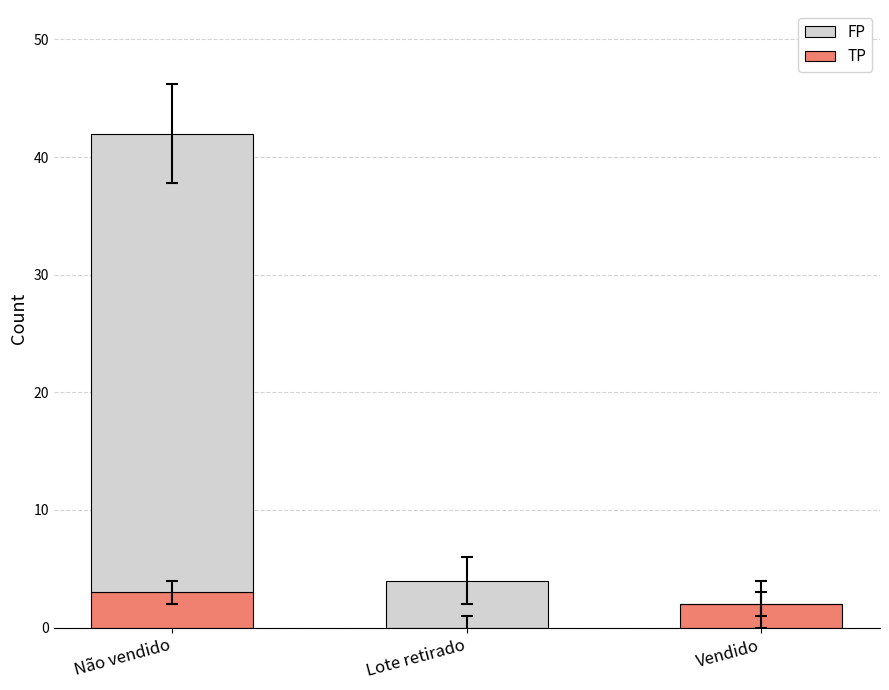

Reading left to right, list the values for the TP series.

Não vendido=3	Lote retirado=0	Vendido=2